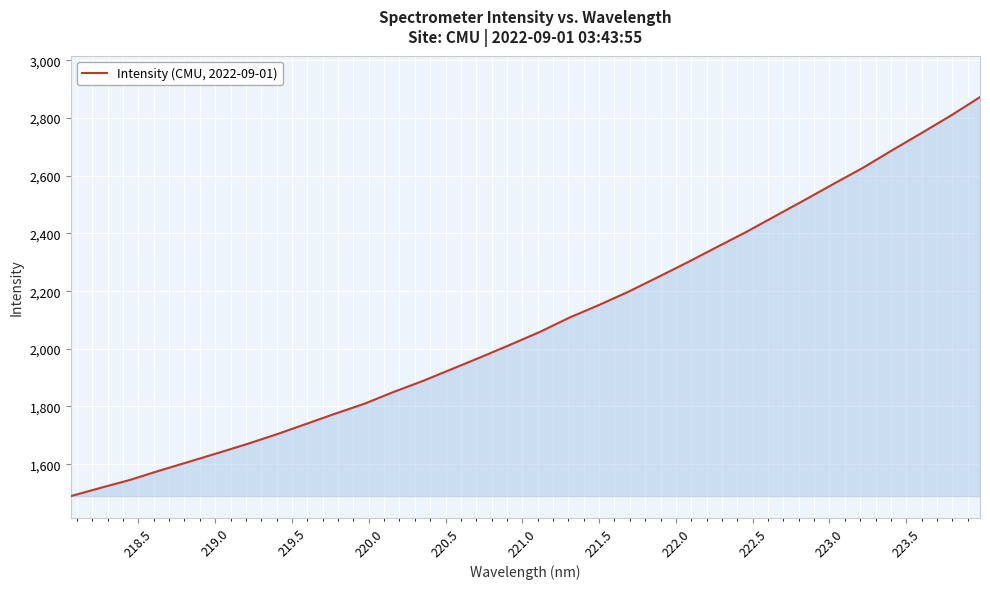

What is the sum of all values?

66841.6